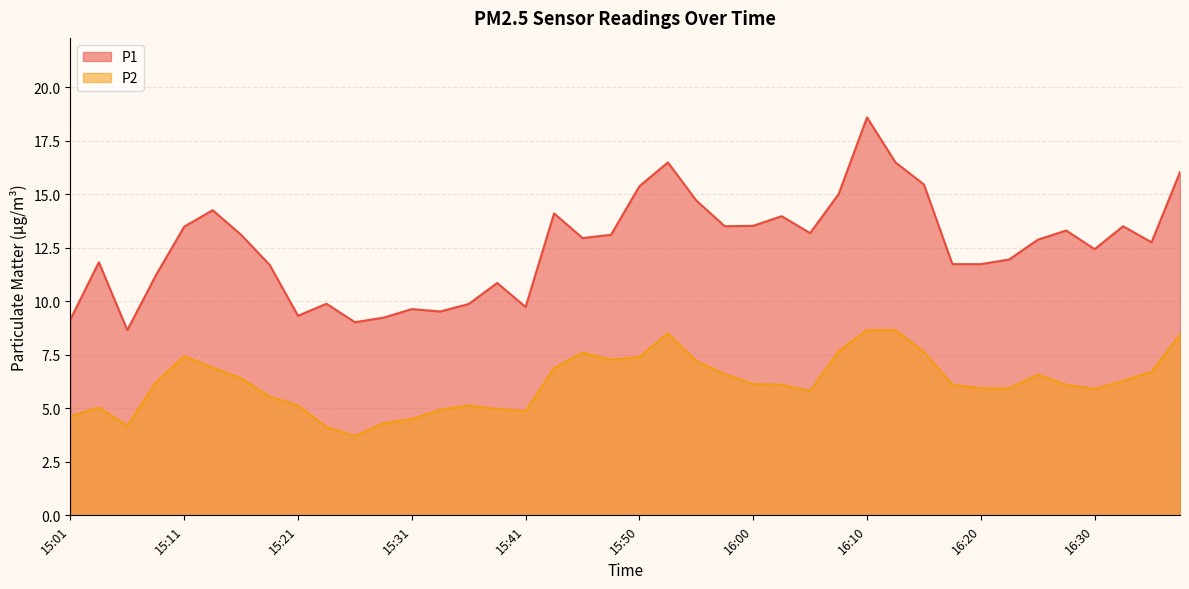

Between 15:41 and 16:05, which series saw the biggest shift?

P1